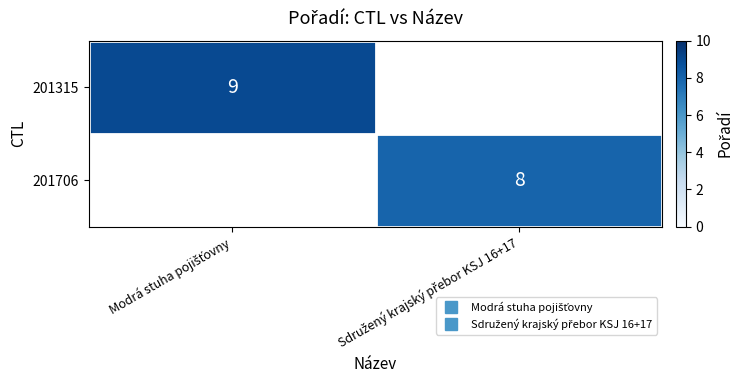

The value of 201315 at Modrá stuha pojišťovny is 9.0. True or false?

True